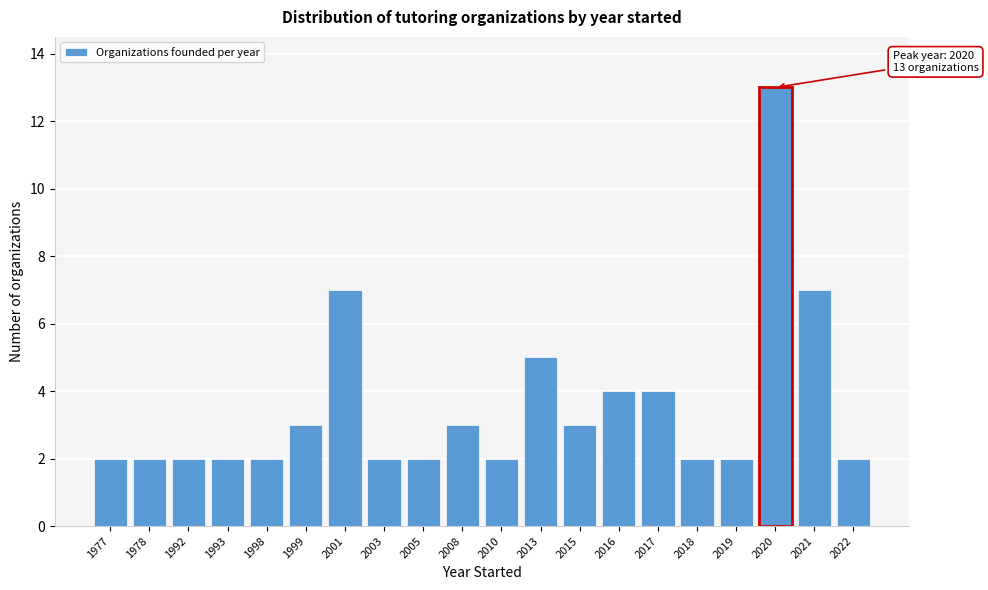

Reading left to right, list all the values displayed in this chart.

1977=2	1978=2	1992=2	1993=2	1998=2	1999=3	2001=7	2003=2	2005=2	2008=3	2010=2	2013=5	2015=3	2016=4	2017=4	2018=2	2019=2	2020=13	2021=7	2022=2